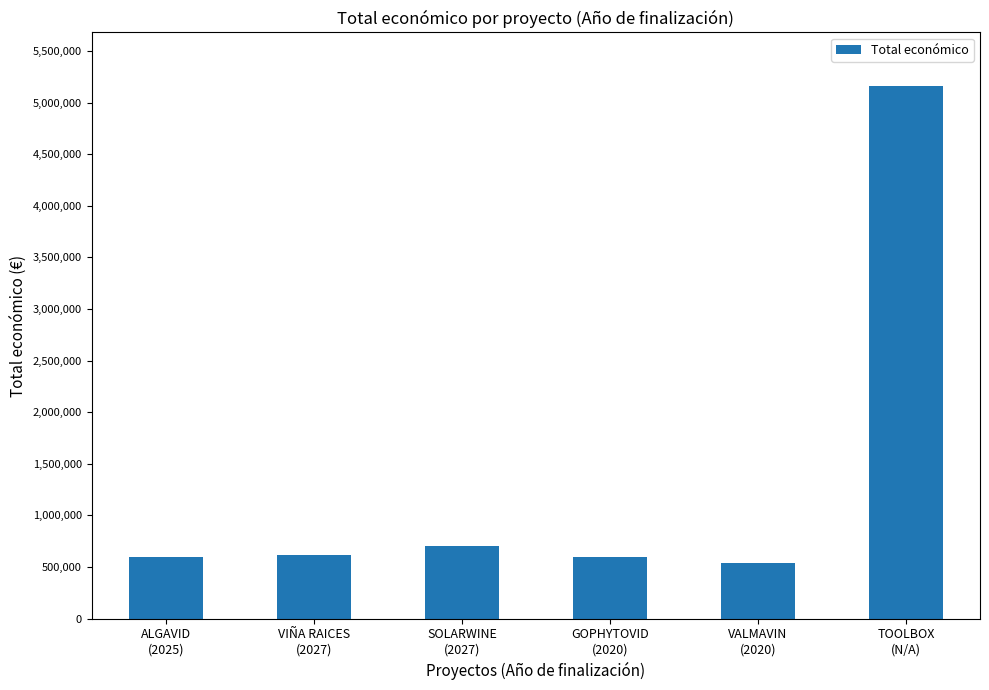

What position from the left is GOPHYTOVID
(2020)?

4